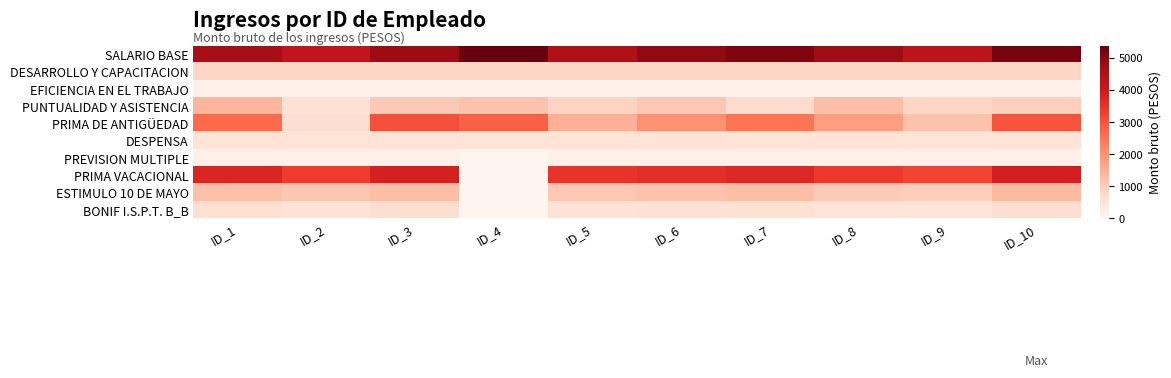

At which category does the chart reach its minimum across all series?

ID_4